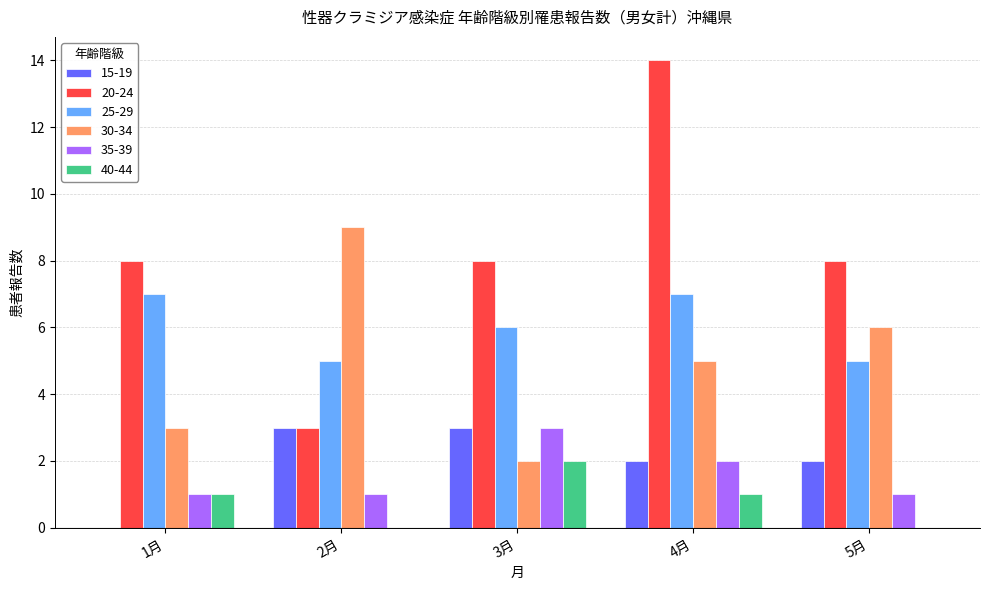

At which label is 30-34 closest to 5?

4月